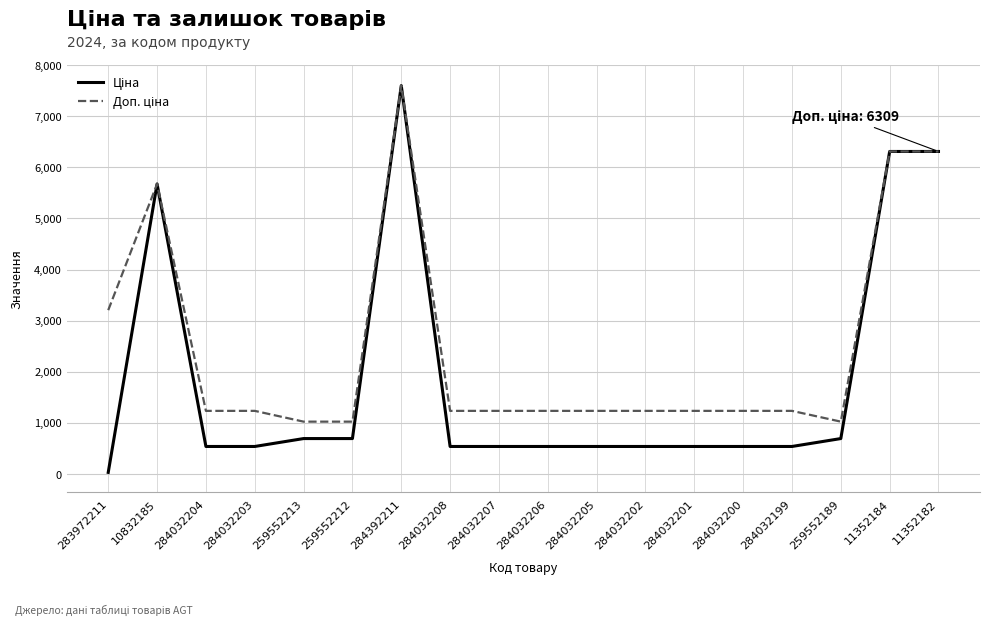

What is the spread (max minus min) of values at 259552213?

330.9